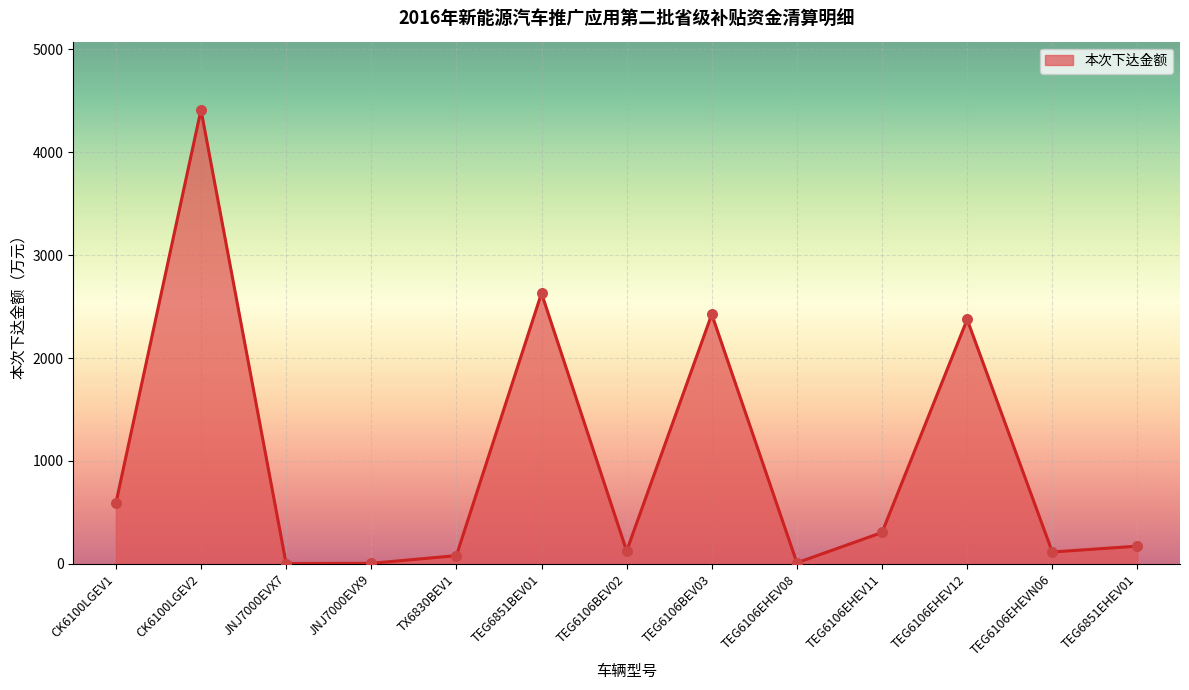

What is the change in value from TEG6851BEV01 to TEG6106EHEV08?

-2620.0